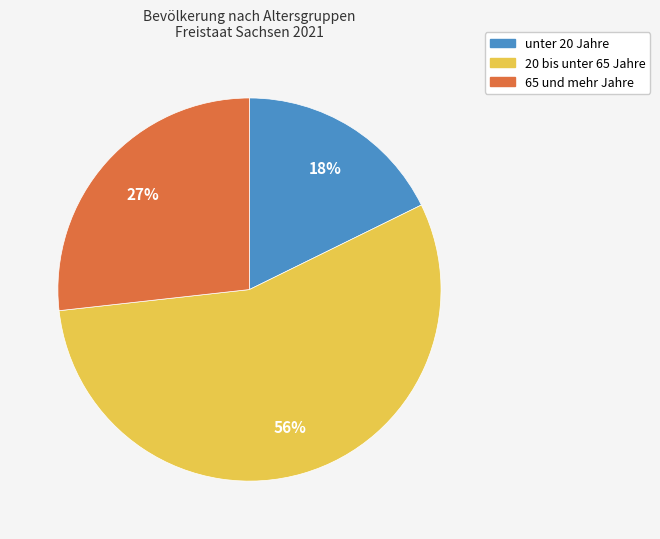

Which slice is the smallest?

unter 20